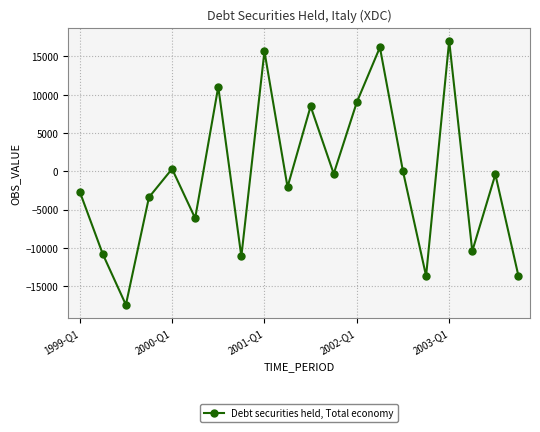

What is the average value?

-730